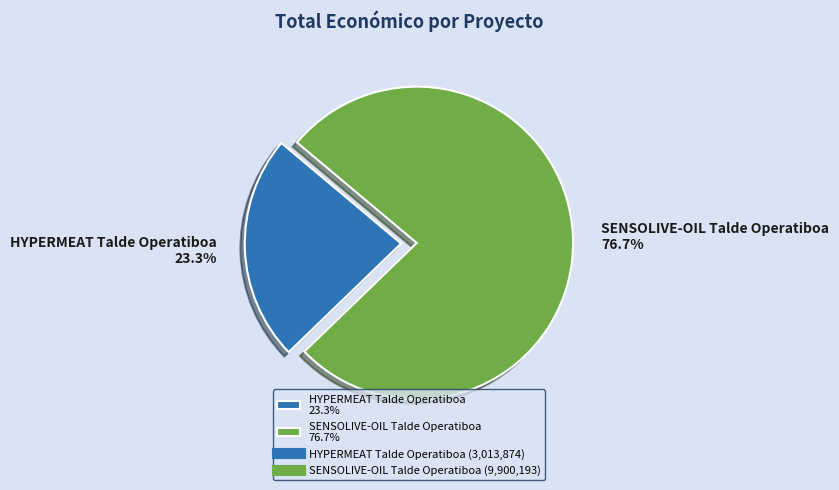

Rank the categories by value from lowest to highest.

HYPERMEAT Talde Operatiboa, SENSOLIVE-OIL Talde Operatiboa